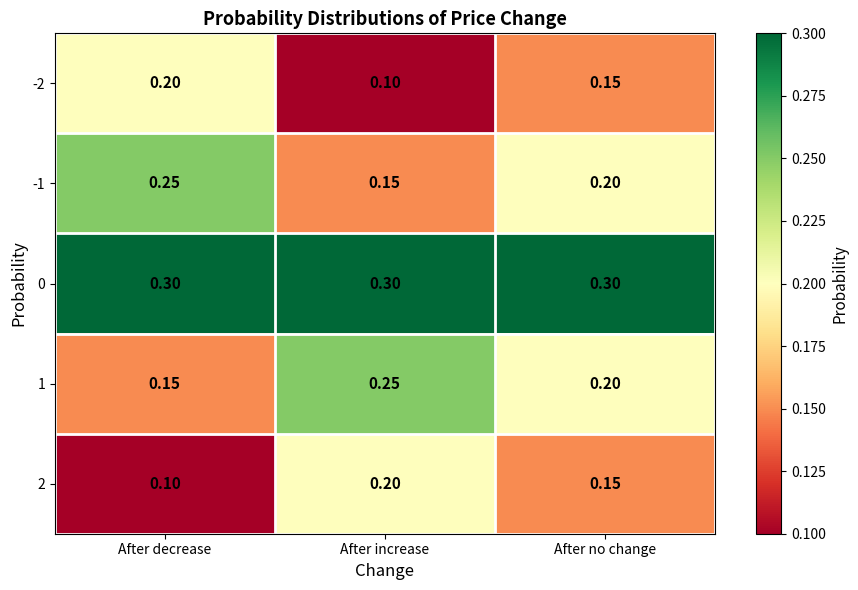

Which series has the largest total across all categories?

0